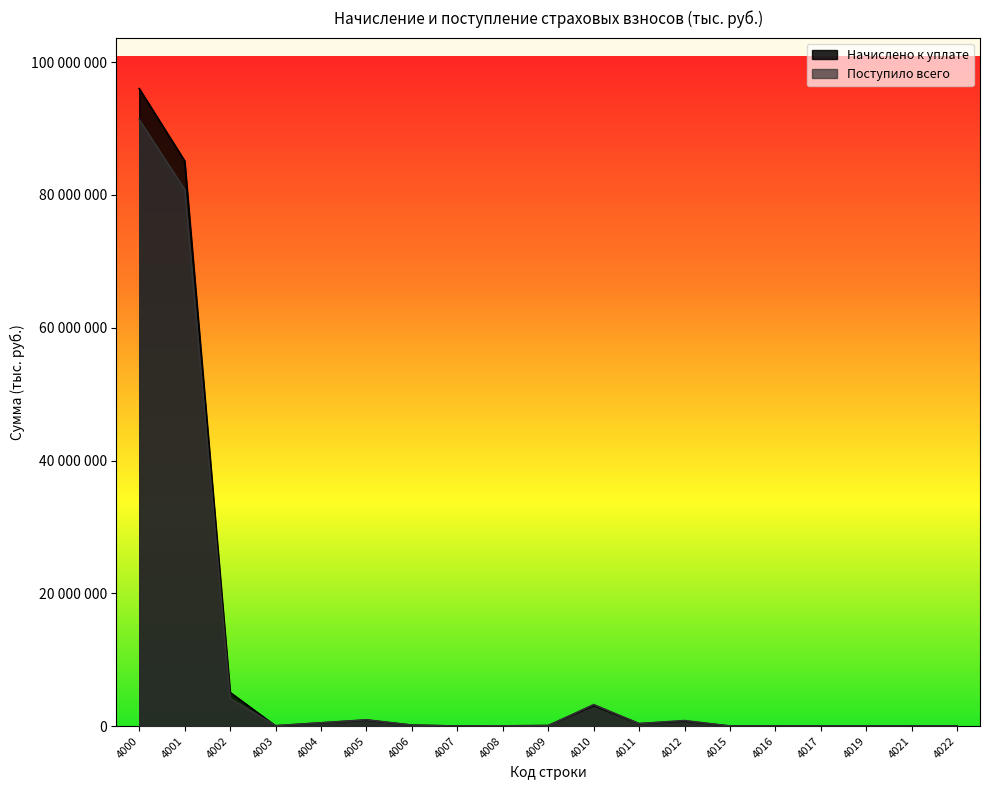

Where is the first local maximum for Поступило всего?

4005